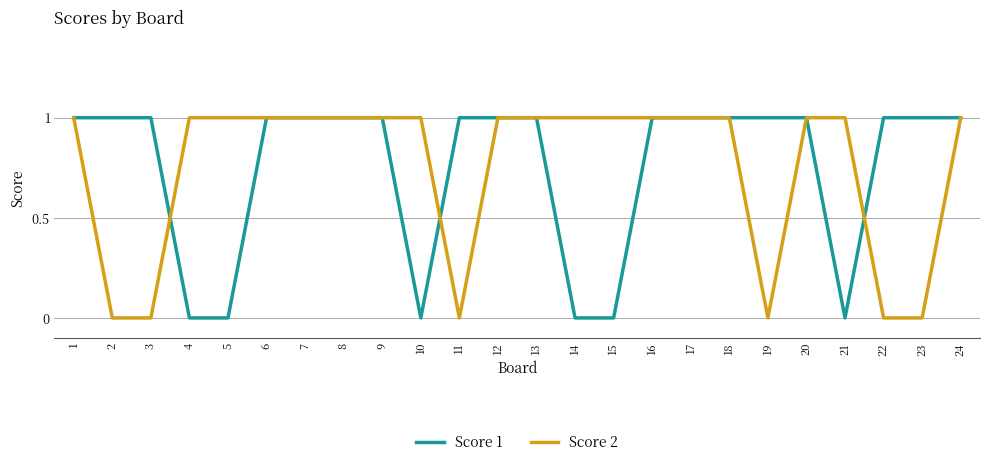

Between 2 and 20, which series saw the biggest shift?

Score 2